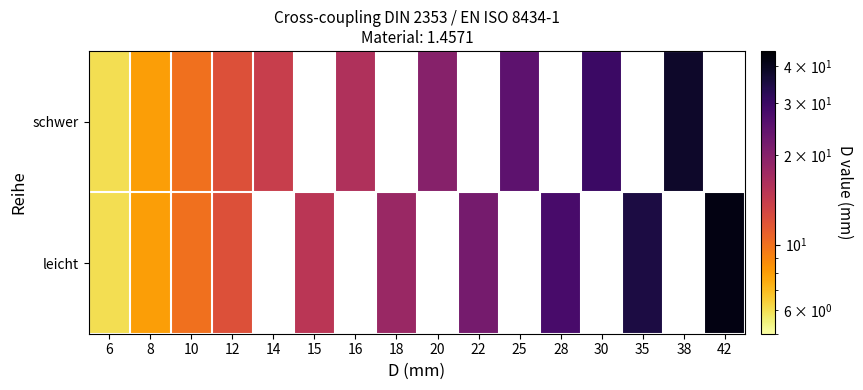

What is the maximum value shown in the chart?

42.0